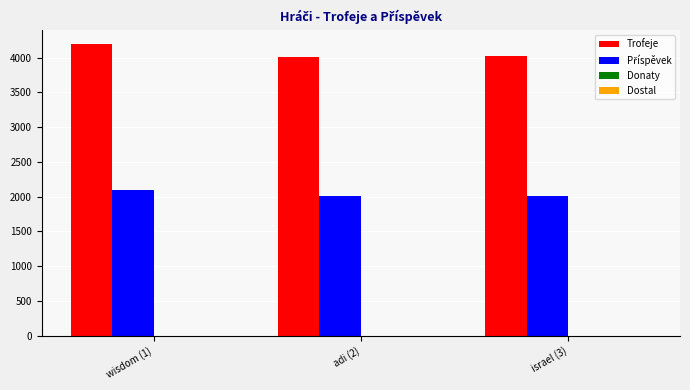

What is the minimum value for Trofeje?

4013